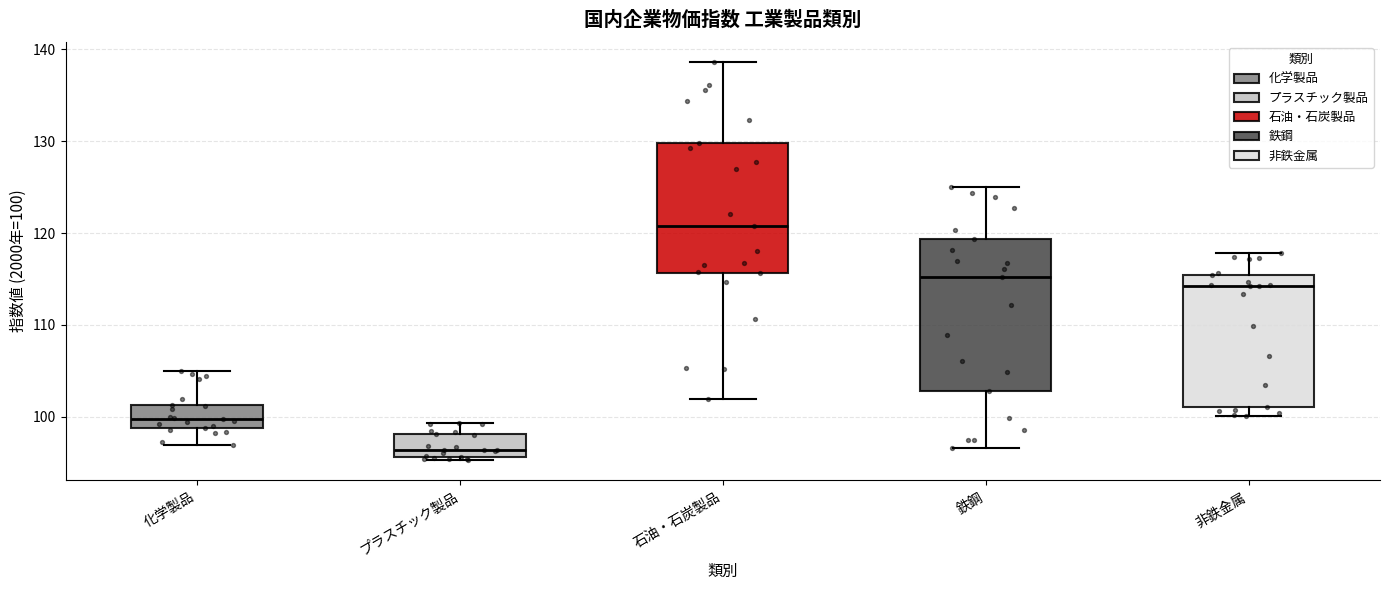

Reading left to right, read every box against the y-axis: the position of its median line, the range the box covers, and the ends of its whiskers. The values are not printed on the chart, so give them approximately, as read against the axis.

化学製品: median 100, box 99 to 101, whiskers 97 to 105
プラスチック製品: median 96 (just above the box's lower edge), box 96 to 98, whiskers 95 to 99
石油・石炭製品: median 121, box 116 to 130, whiskers 102 to 139
鉄鋼: median 115, box 103 to 119, whiskers 97 to 125
非鉄金属: median 114, box 101 to 115, whiskers 100 to 118